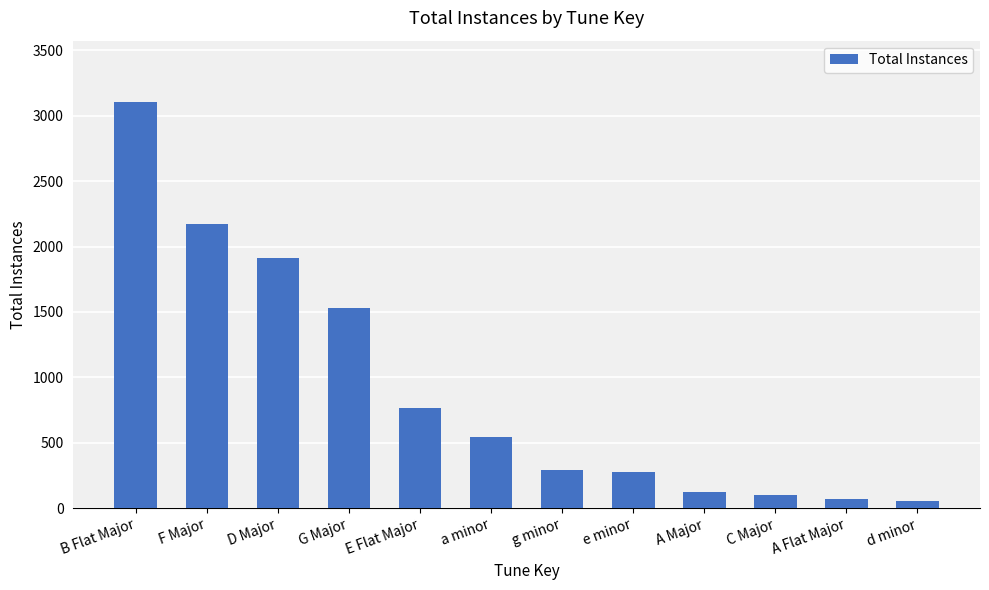

What is the difference between the second highest and minimum values?

2120